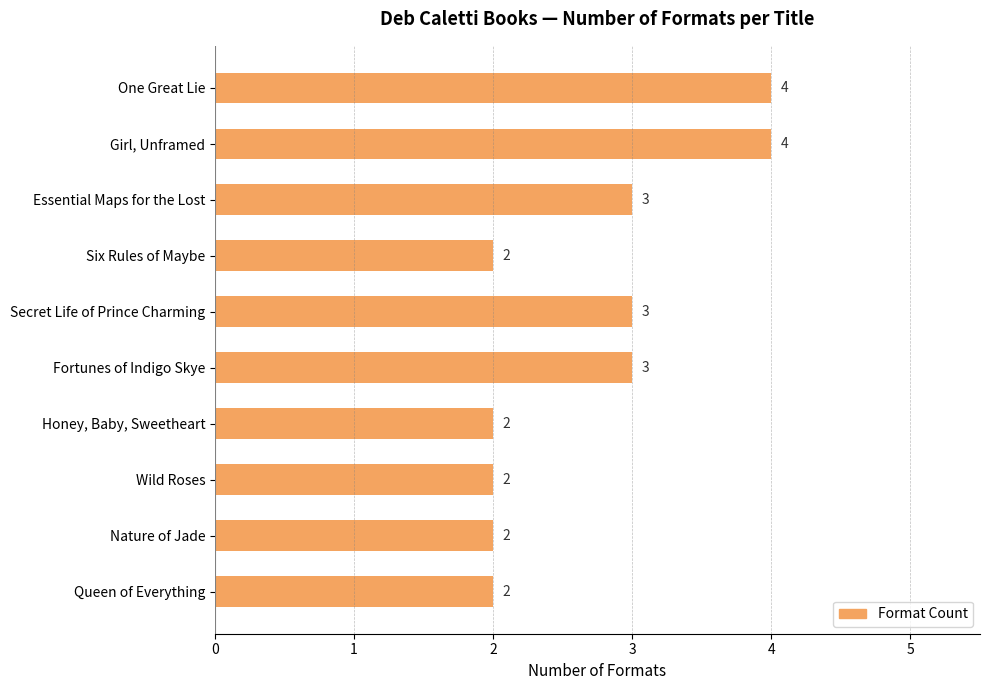

What is the average value?

3